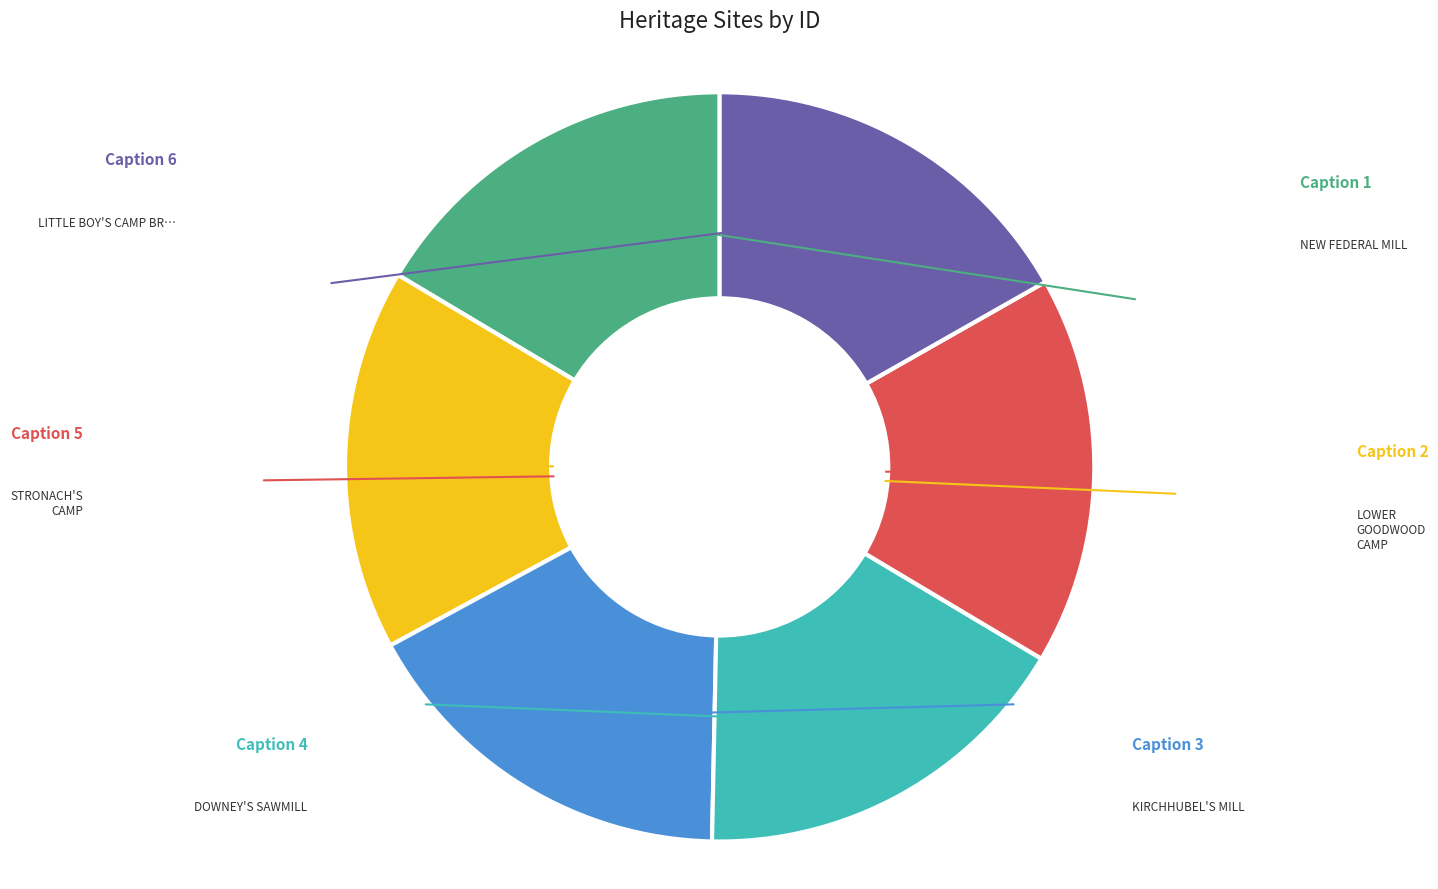

How many segments does this pie chart have?

6